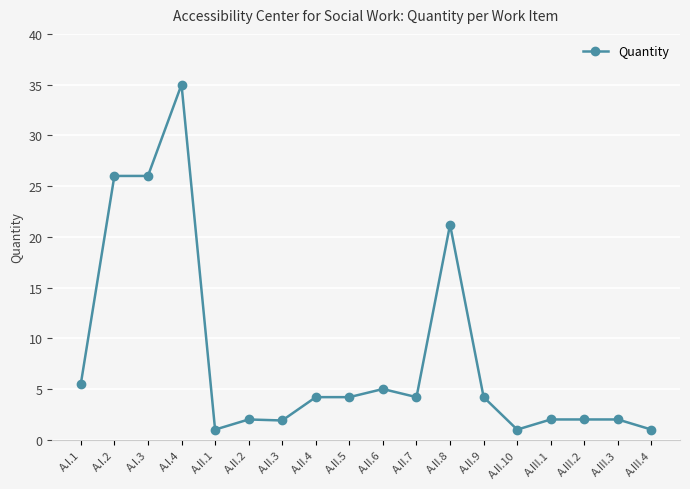

The chart shows a value of 1.9 at A.II.3. True or false?

True